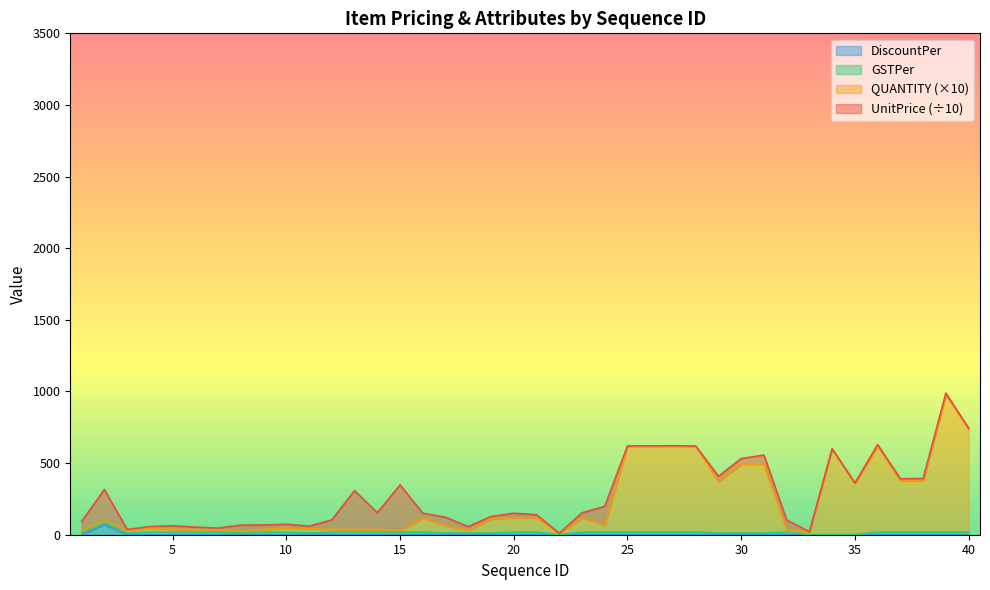

True or false: QUANTITY and DiscountPer intersect in this chart.

False